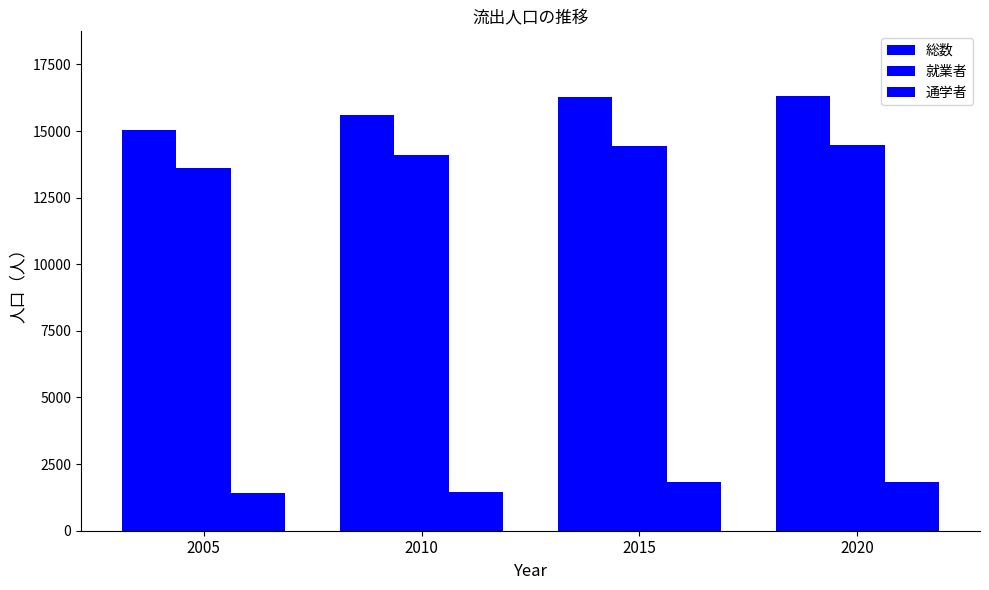

Where does the 総数 series first go above 16272?

2020